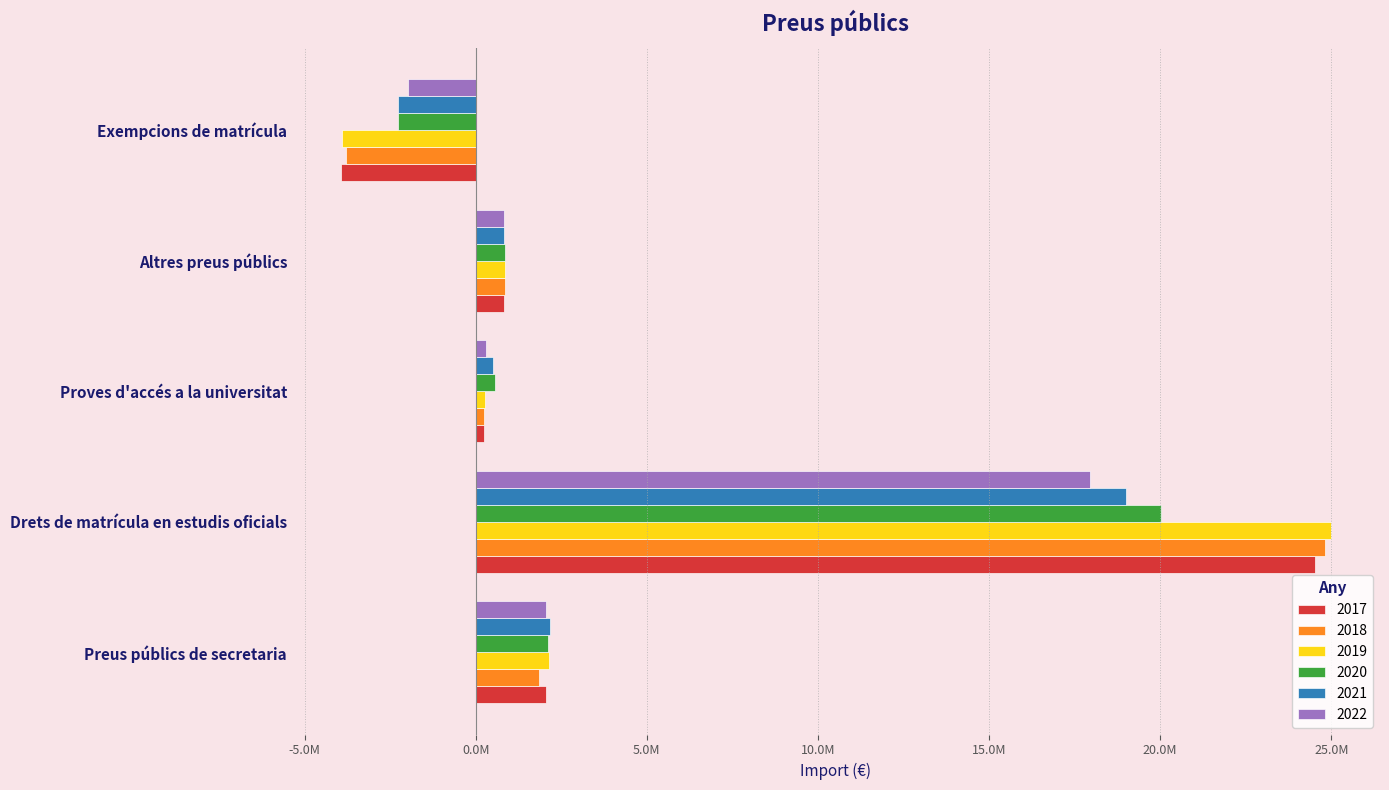

What are all the series names shown in the legend?

2017, 2018, 2019, 2020, 2021, 2022